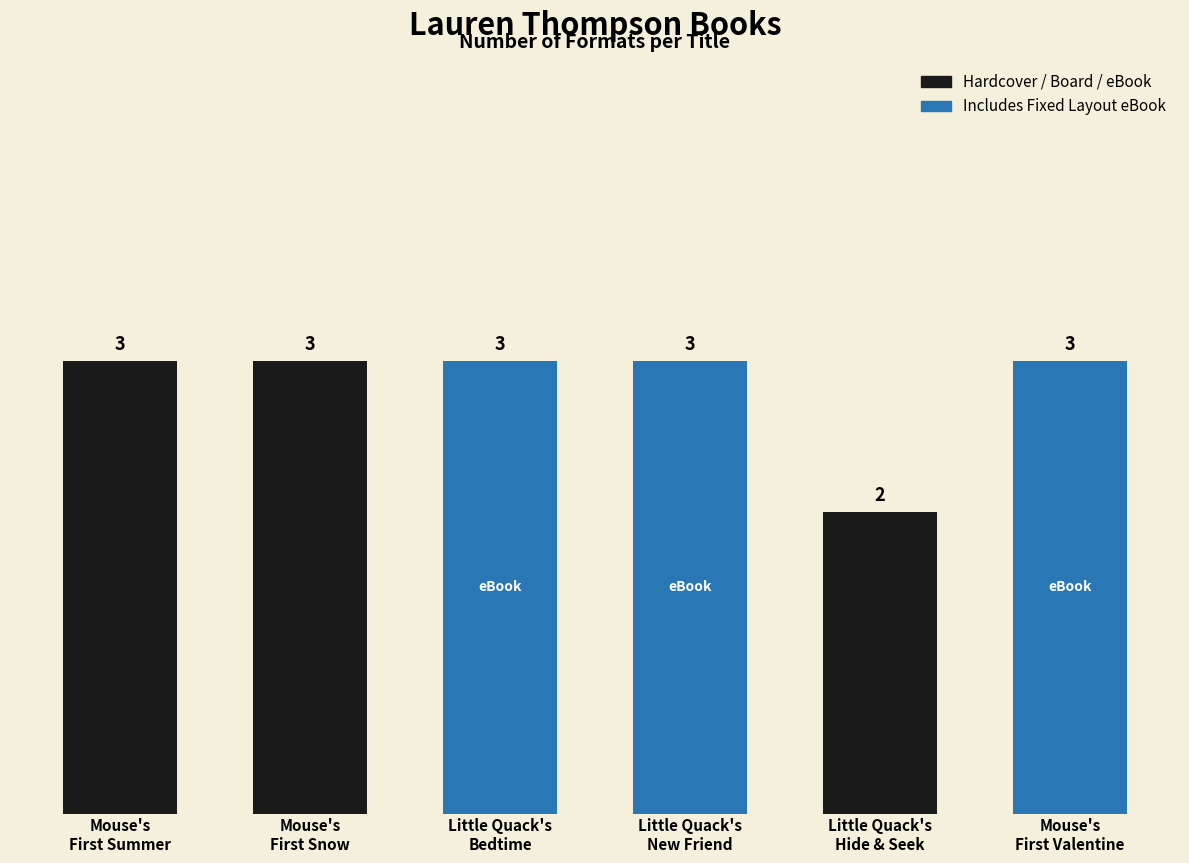

What is the label of the 5th bar from the left?

Little Quack's
Hide & Seek